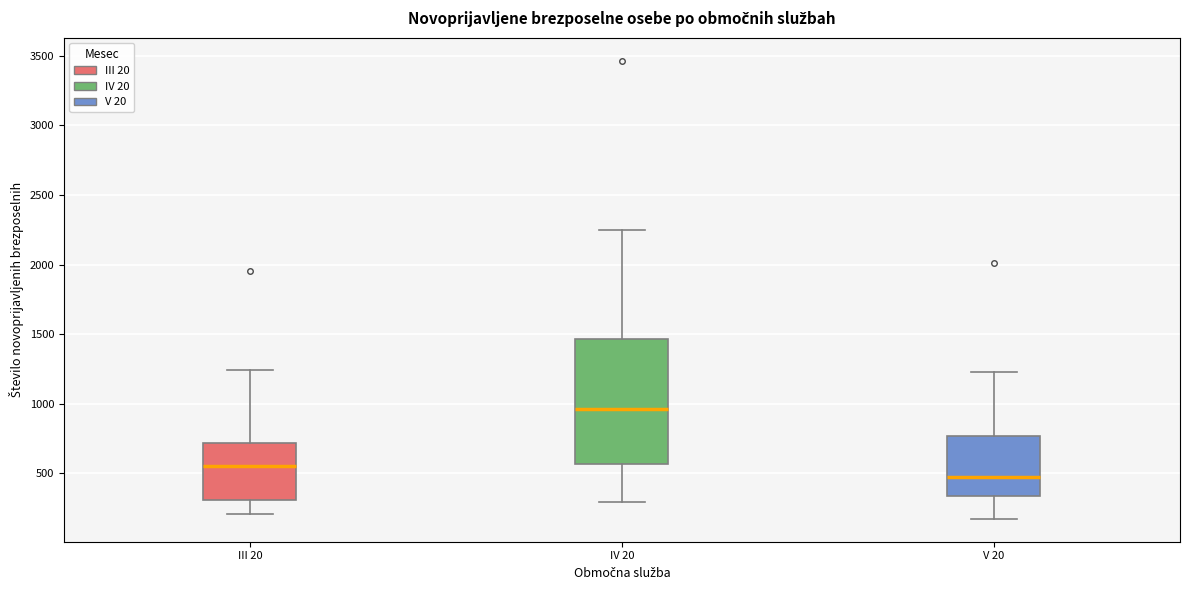

Reading left to right, transcribe this box plot: for each box, give where its median line is, the range the box spans, and where its two whiskers end, as read against the y-axis. The values are not printed on the chart, so give them approximately, as read against the axis.

III 20: median 550, box 300 to 700, whiskers 200 to 1250
IV 20: median 950, box 550 to 1450, whiskers 300 to 2250
V 20: median 500, box 350 to 750, whiskers 150 to 1250